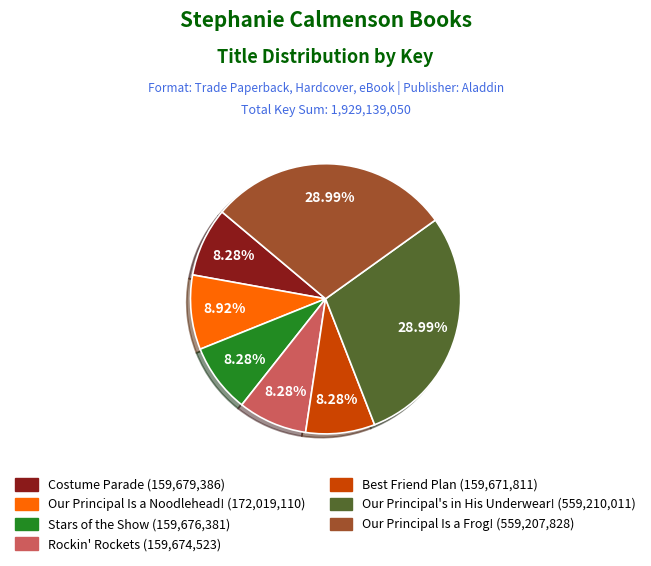

Between Stars of the Show and Our Principal's in His Underwear!, which is larger?

Our Principal's in His Underwear!